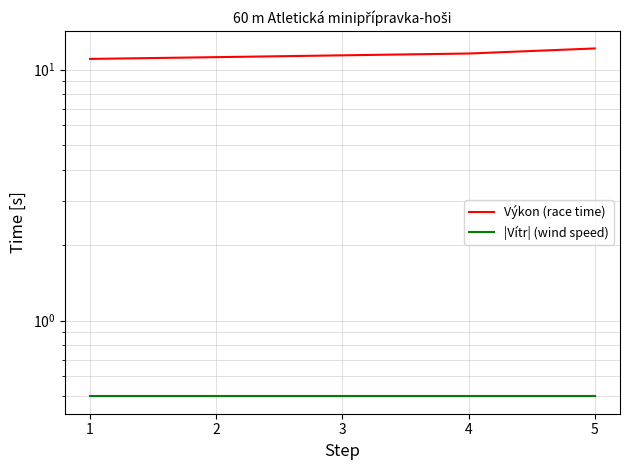

Which series has the largest range (max minus min)?

Výkon (race time)